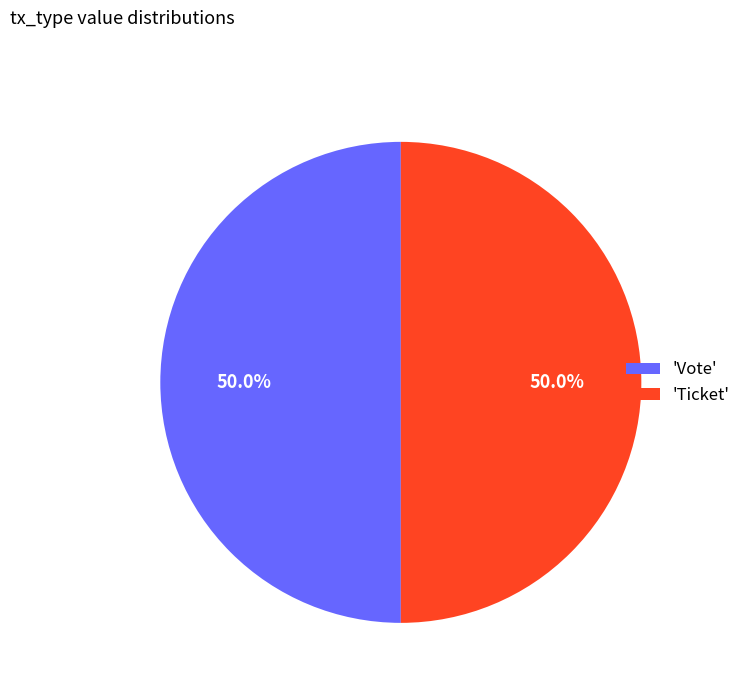

What percentage do 'Ticket' and 'Vote' together represent?

100.0%